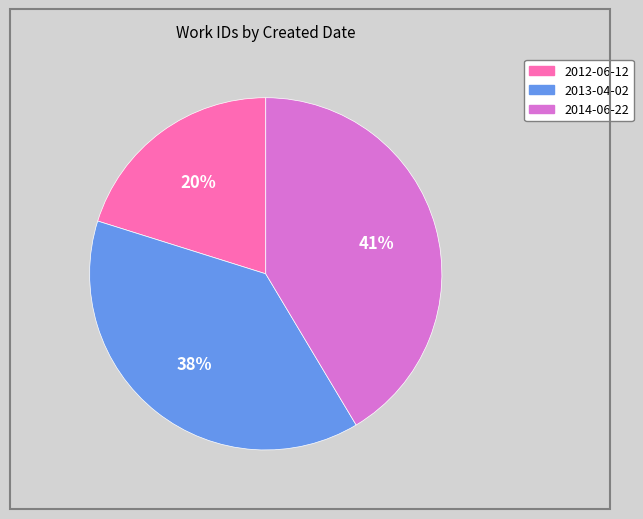

To the nearest percent, what is the difference between the largest and smallest slice percentages?

21%